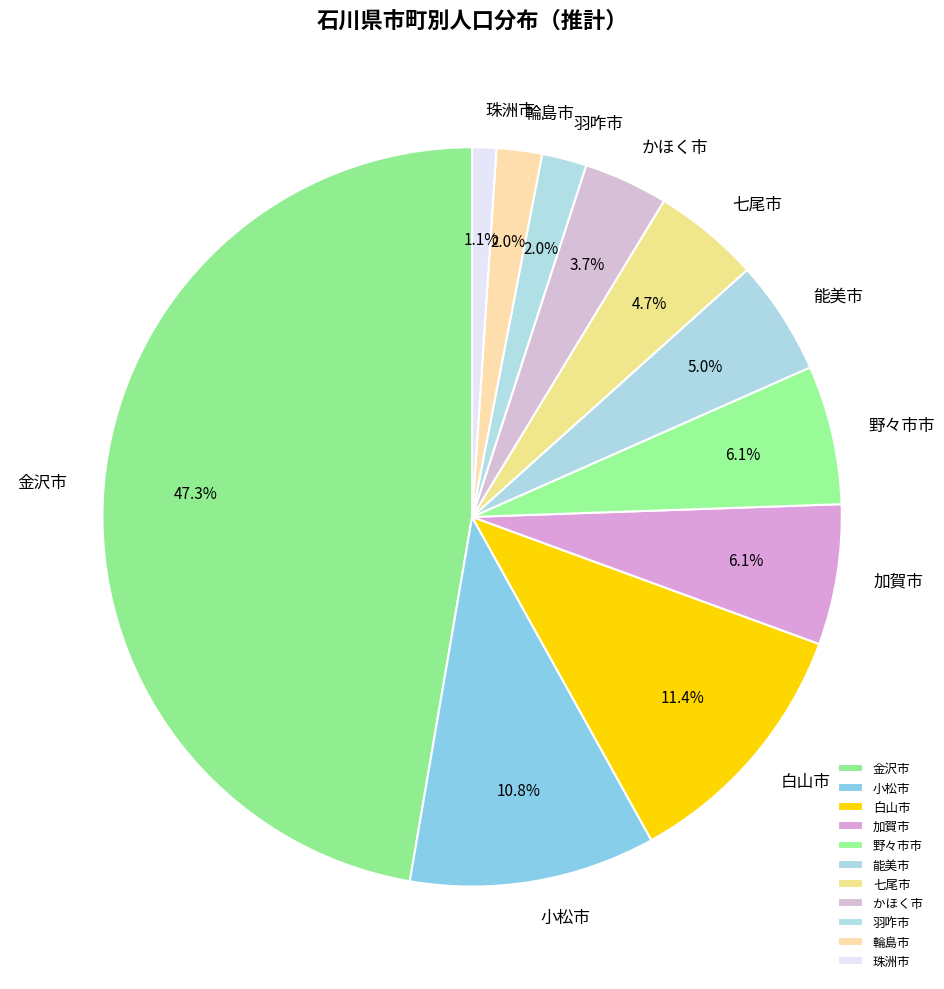

Does any single category account for the majority?

No